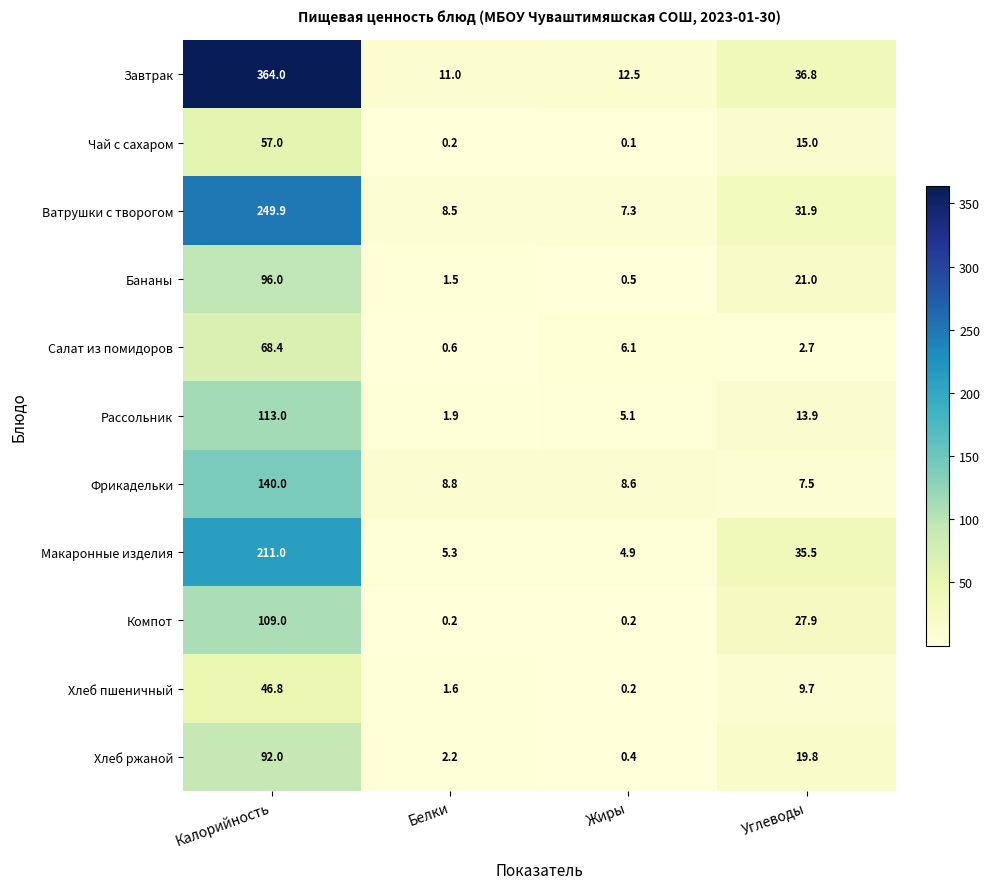

What is the difference between the highest and lowest values at Жиры?

12.4